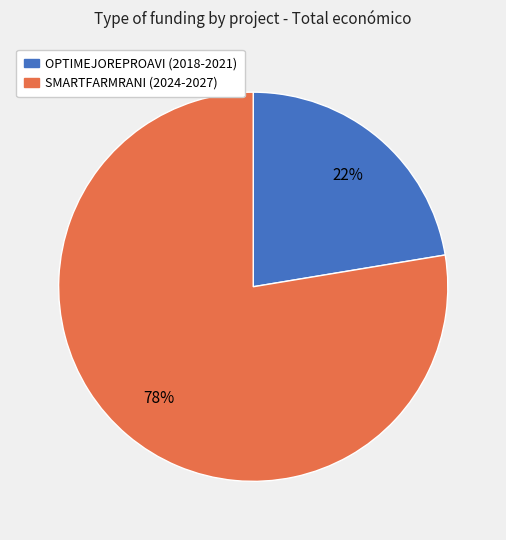

Which category has the smallest portion of the pie?

OPTIMEJOREPROAVI (2018-2021)